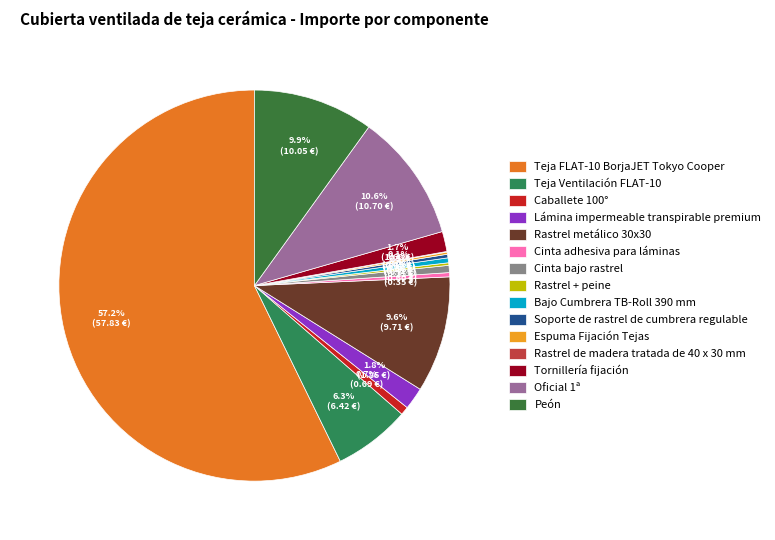

To the nearest percent, what percentage of the pie is Oficial 1ª?

11%